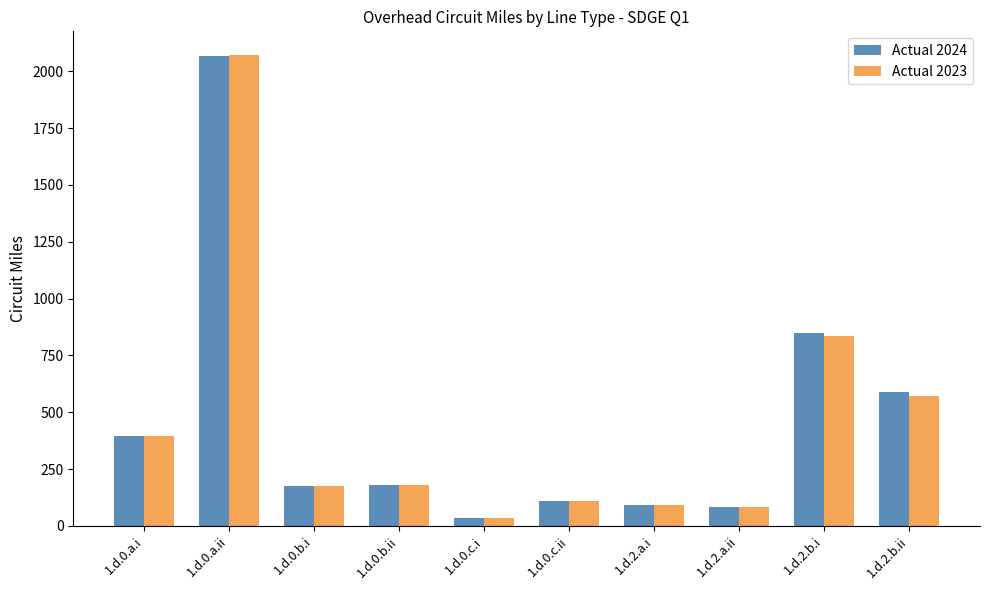

What is the sum of all Actual 2024 values?

4568.7